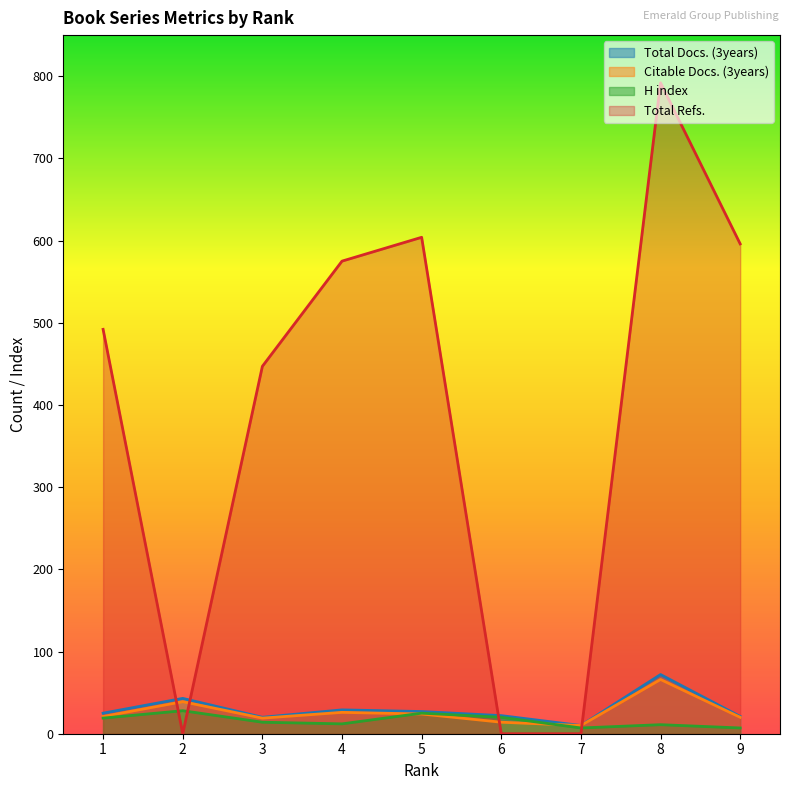

What is the sum of all Total Docs. (3years) values?

269